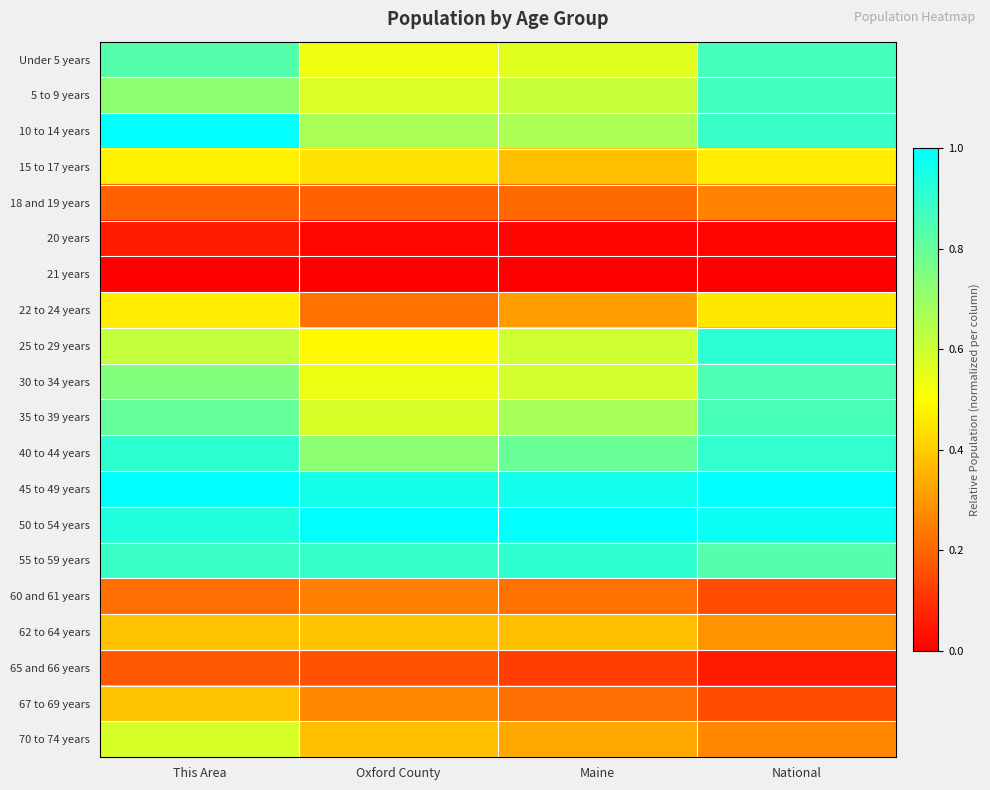

How many distinct data groups are displayed?

20